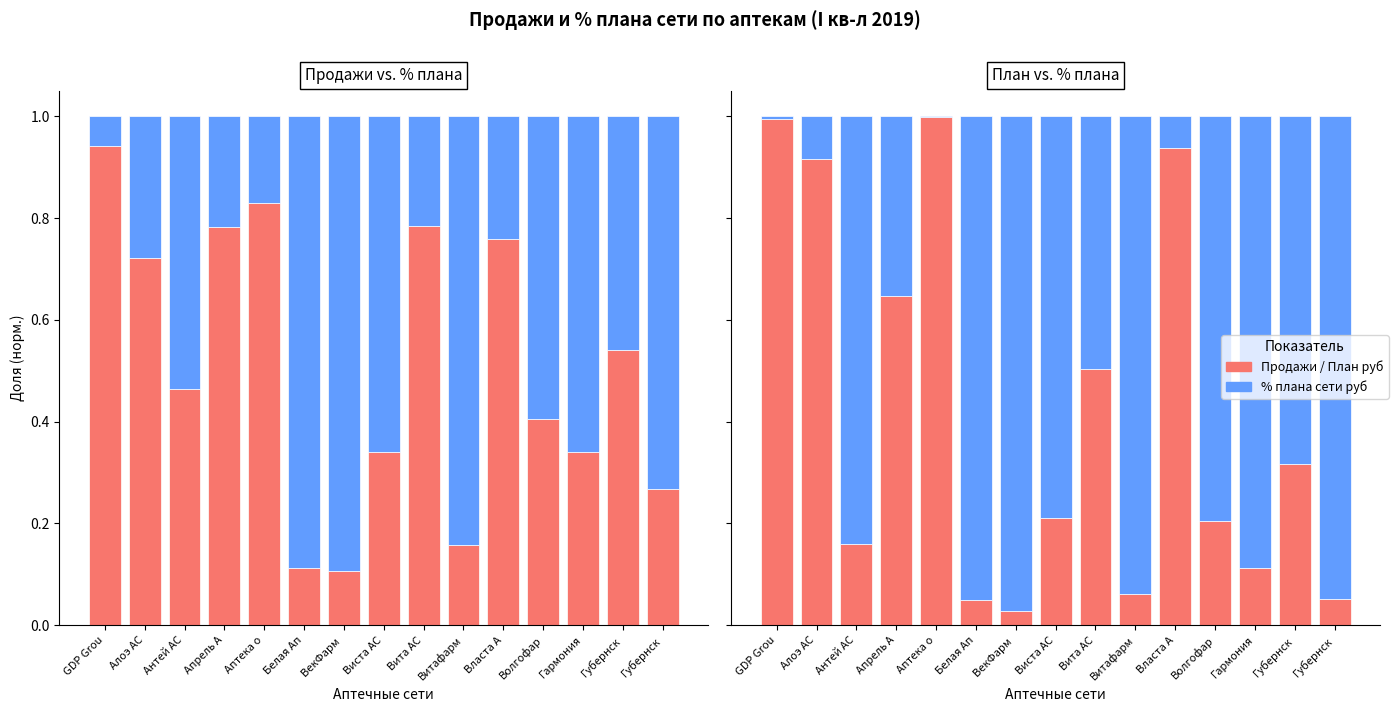

The Продажи руб series shows 1.5 at GDP Grou. True or false?

False